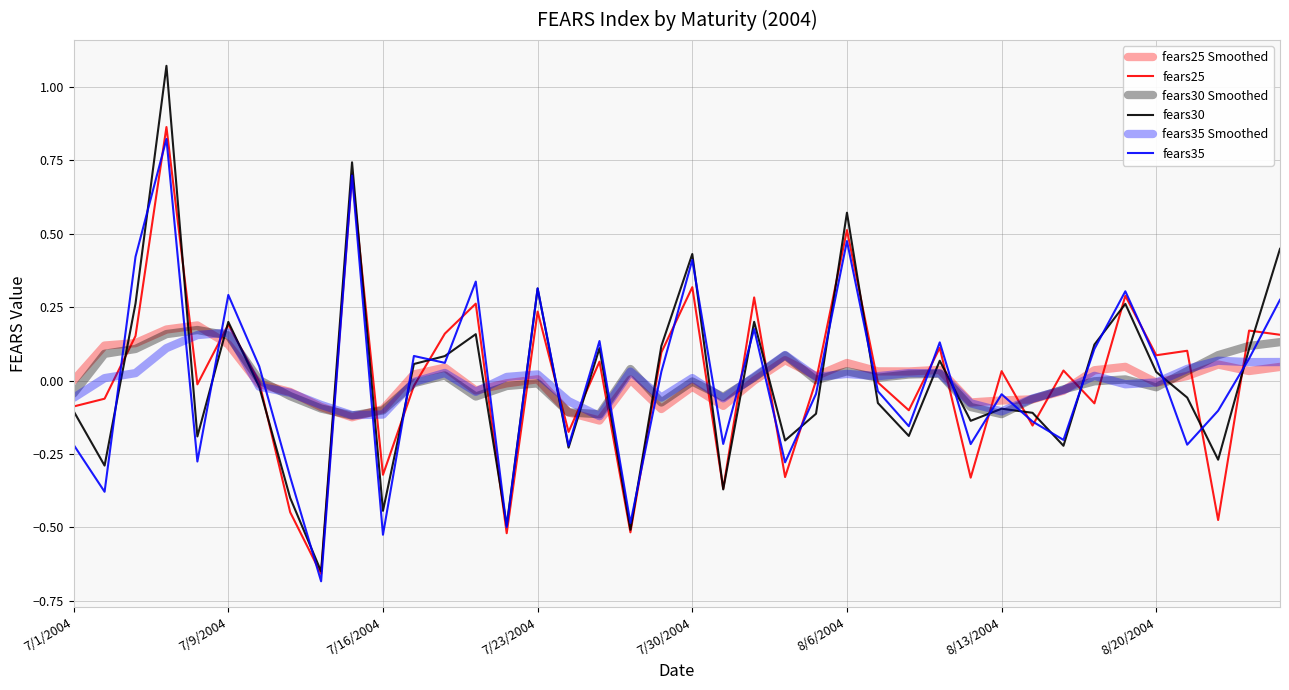

How many series are shown in this chart?

6